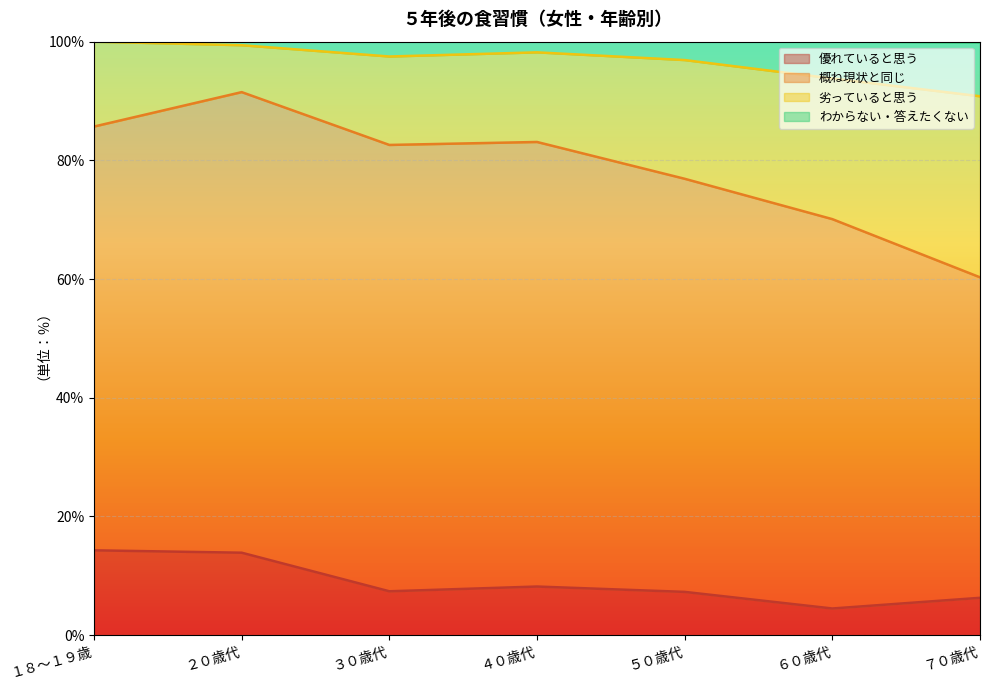

At how many categories does at least one series exceed 84?

7